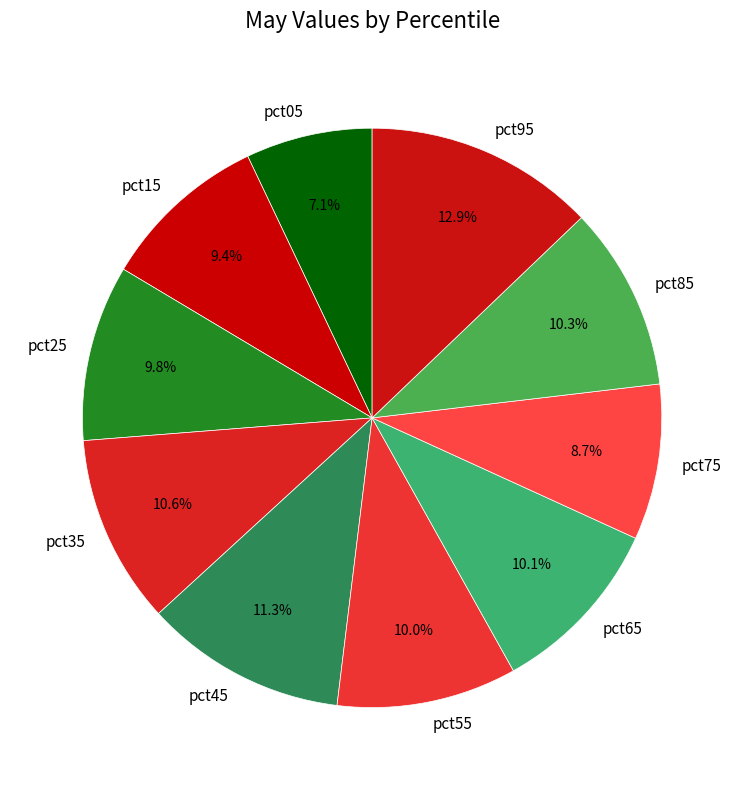

True or false: pct65 accounts for 24% of the total.

False